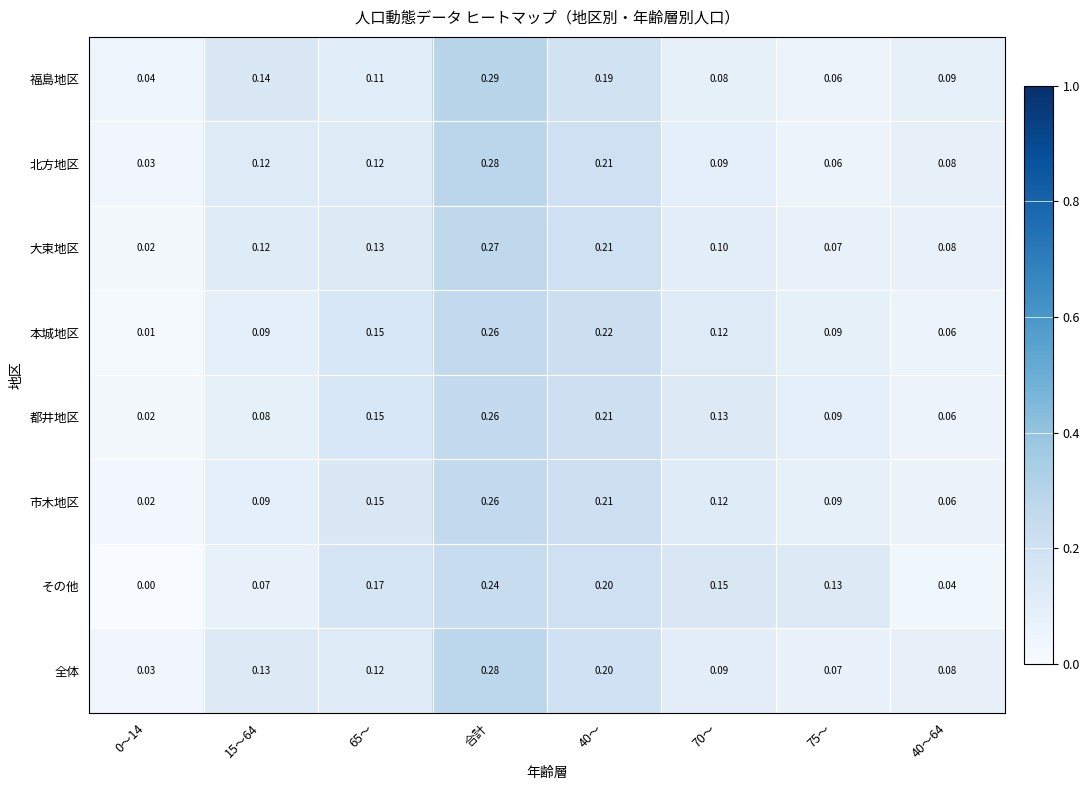

Which series changed the most between 0～14 and 40～?

本城地区